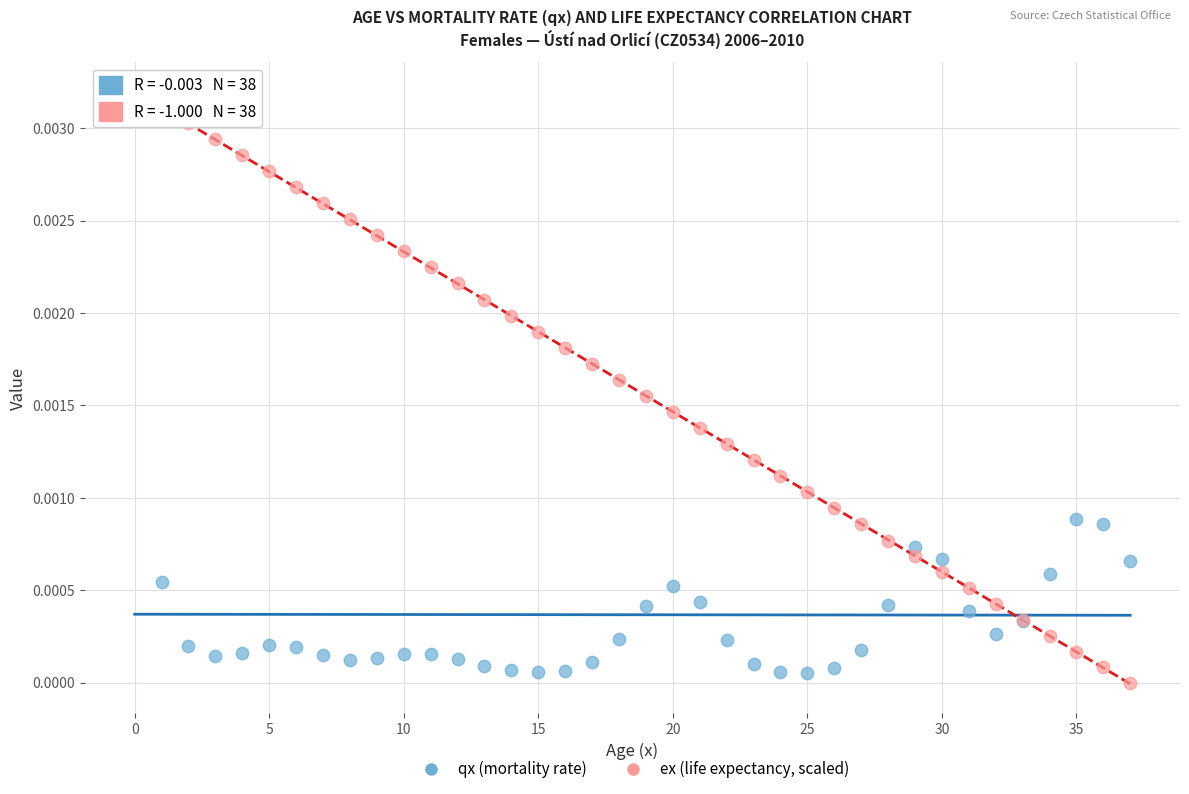

What are all the series names shown in the legend?

qx (mortality rate), ex (life expectancy, scaled)